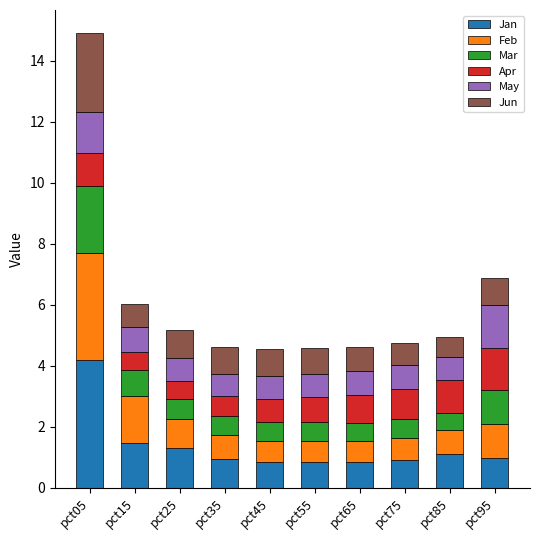

What is the total value across all series at pct15?

6.0